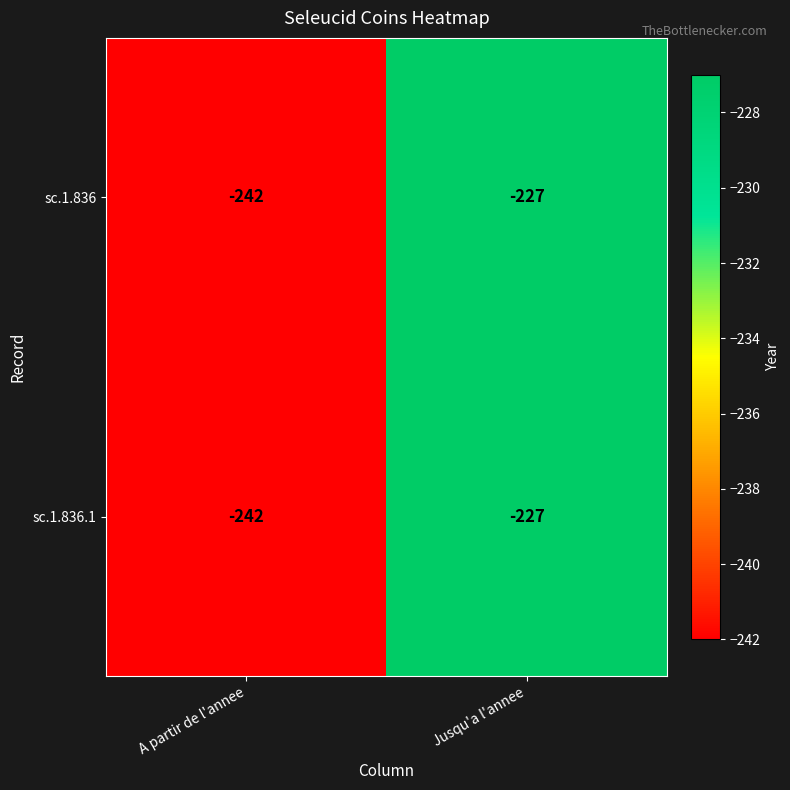

What is the difference between the maximum and minimum values in the sc.1.836 series?

15